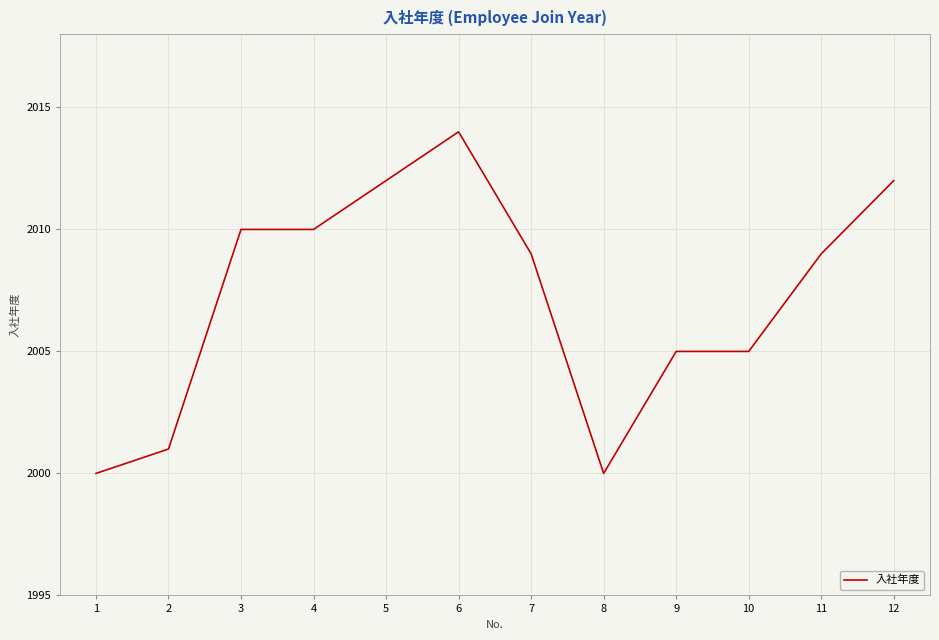

How many lines are shown in the chart?

1